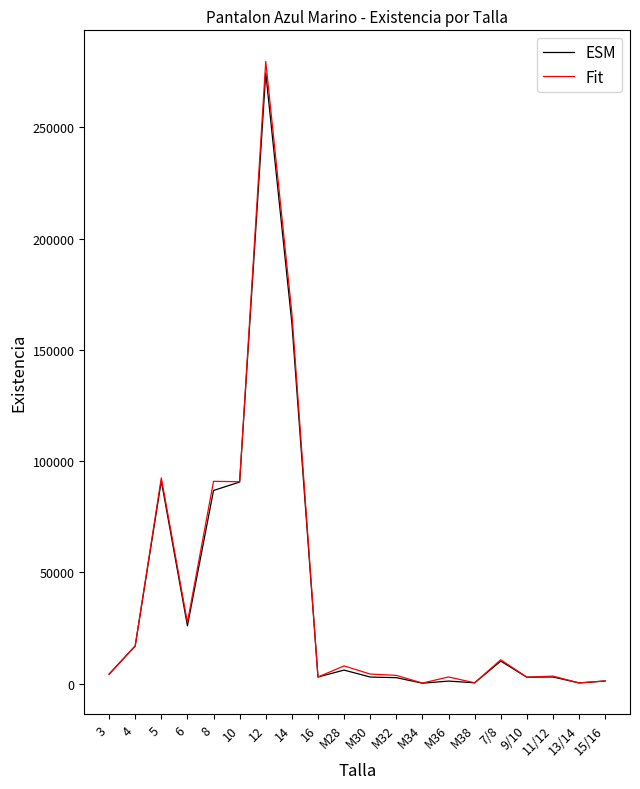

Which series changed the most between 10 and M28?

ESM